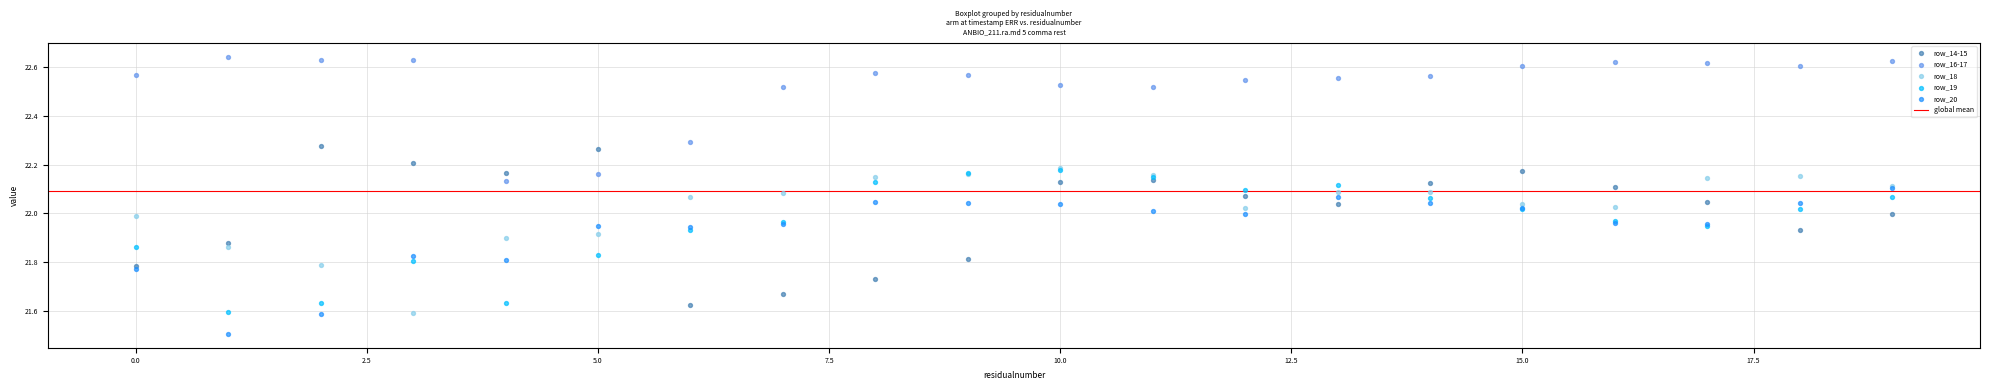

Which series has the widest spread of Y values?

row_14-15